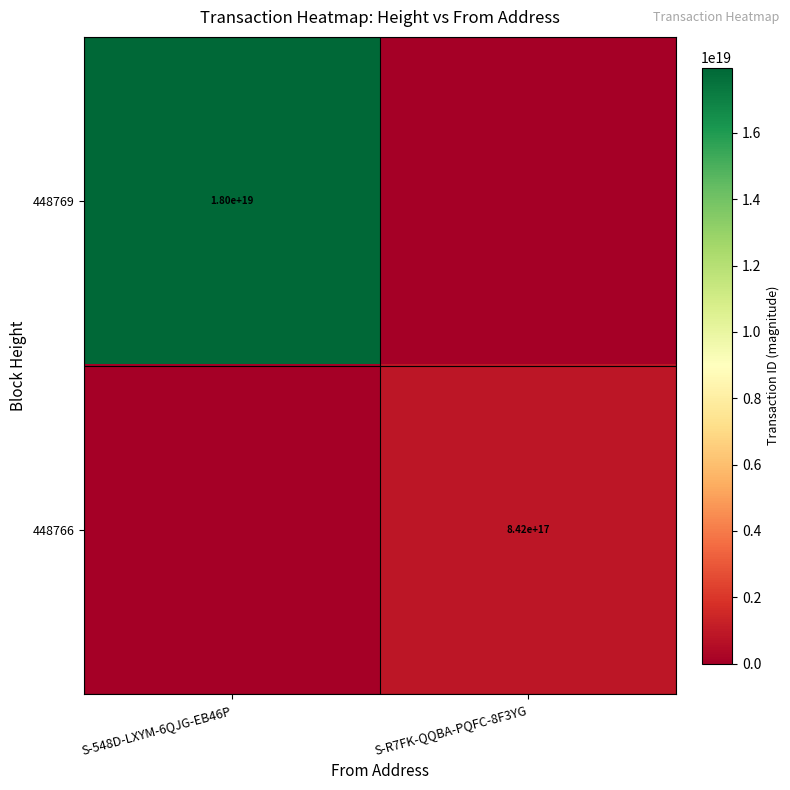

Which label corresponds to the largest value in the chart?

S-548D-LXYM-6QJG-EB46P